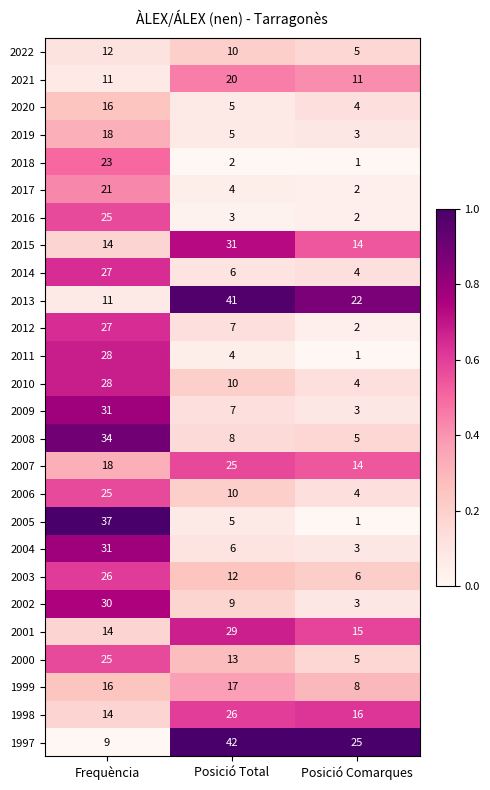

Count the number of categories in the chart.

3